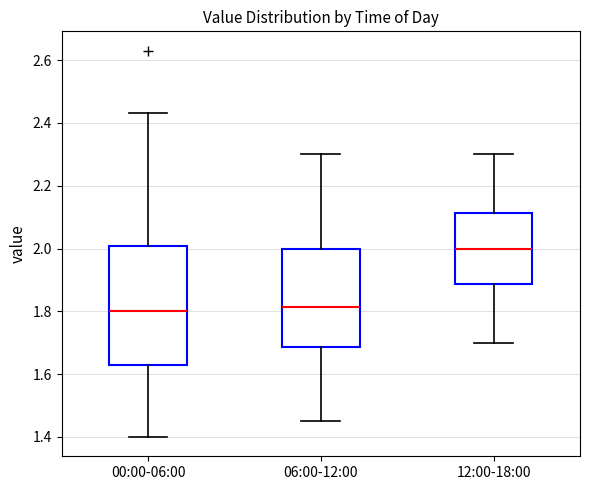

Reading left to right, transcribe this box plot: for each box, give where its median line is, the range the box spans, and where its two whiskers end, as read against the y-axis. The values are not printed on the chart, so give them approximately, as read against the axis.

00:00-06:00: median 1.80, box 1.64 to 2.00, whiskers 1.40 to 2.44
06:00-12:00: median 1.82, box 1.68 to 2.00, whiskers 1.46 to 2.30
12:00-18:00: median 2.00, box 1.88 to 2.12, whiskers 1.70 to 2.30